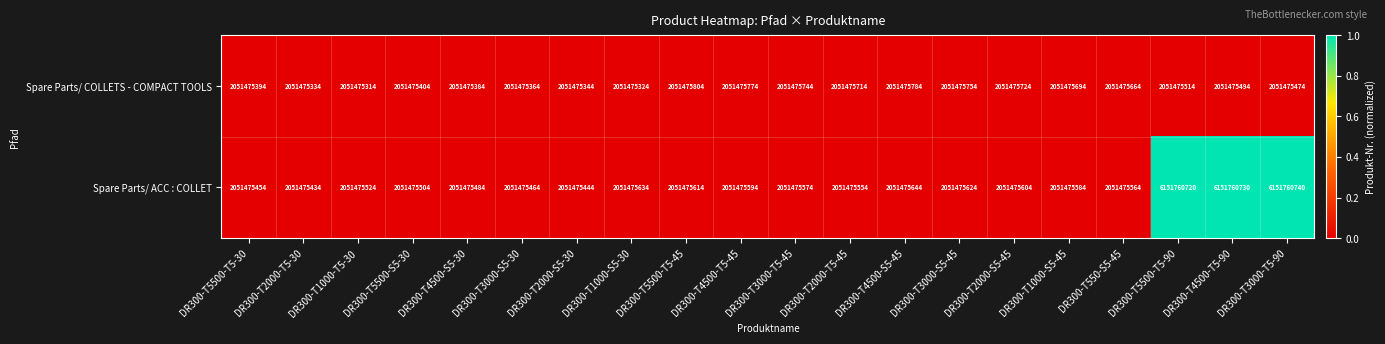

At DR300-T3000-T5-90, list the series in order from largest to smallest.

Spare Parts/ ACC : COLLET, Spare Parts/ COLLETS - COMPACT TOOLS